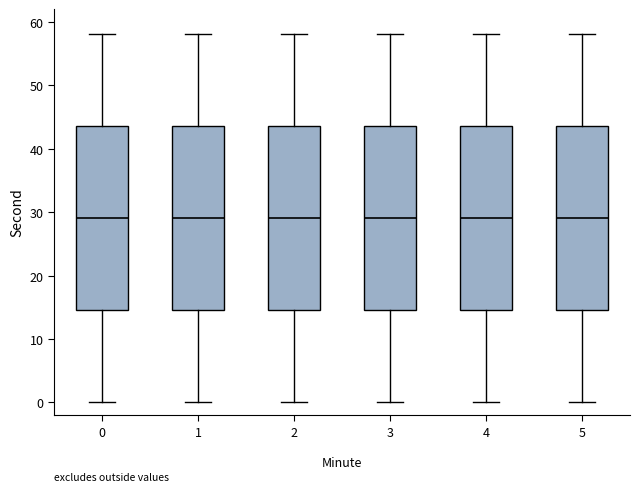

Reading left to right, transcribe this box plot: for each box, give where its median line is, the range the box spans, and where its two whiskers end, as read against the y-axis. The values are not printed on the chart, so give them approximately, as read against the axis.

0: median 29, box 15 to 44, whiskers 0 to 58
1: median 29, box 15 to 44, whiskers 0 to 58
2: median 29, box 15 to 44, whiskers 0 to 58
3: median 29, box 15 to 44, whiskers 0 to 58
4: median 29, box 15 to 44, whiskers 0 to 58
5: median 29, box 15 to 44, whiskers 0 to 58